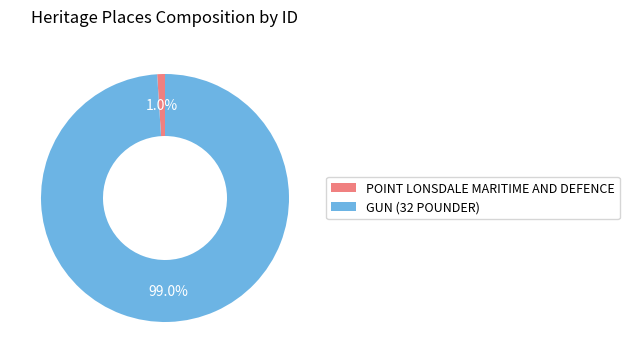

To the nearest percent, what percentage of the pie is POINT LONSDALE MARITIME AND DEFENCE?

1%